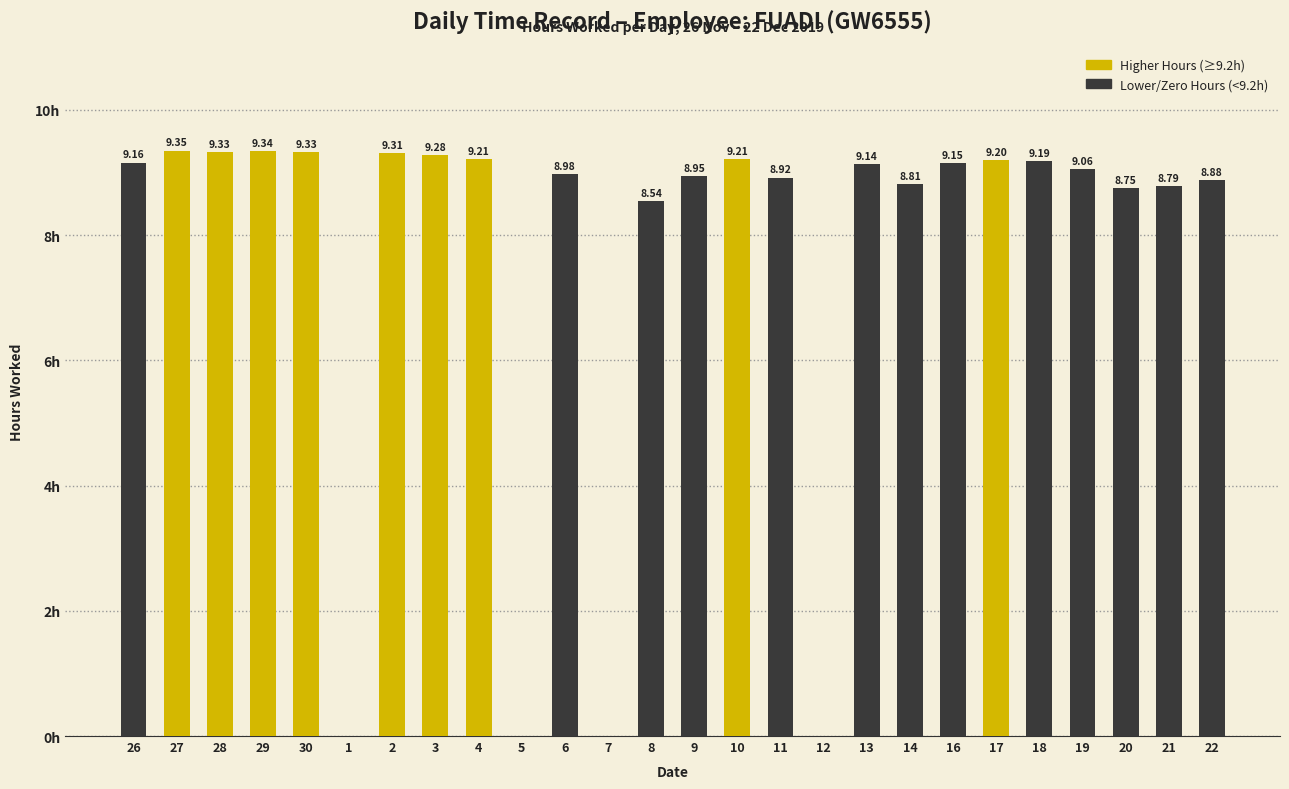

True or false: the data shows 9.3 at 29.

True